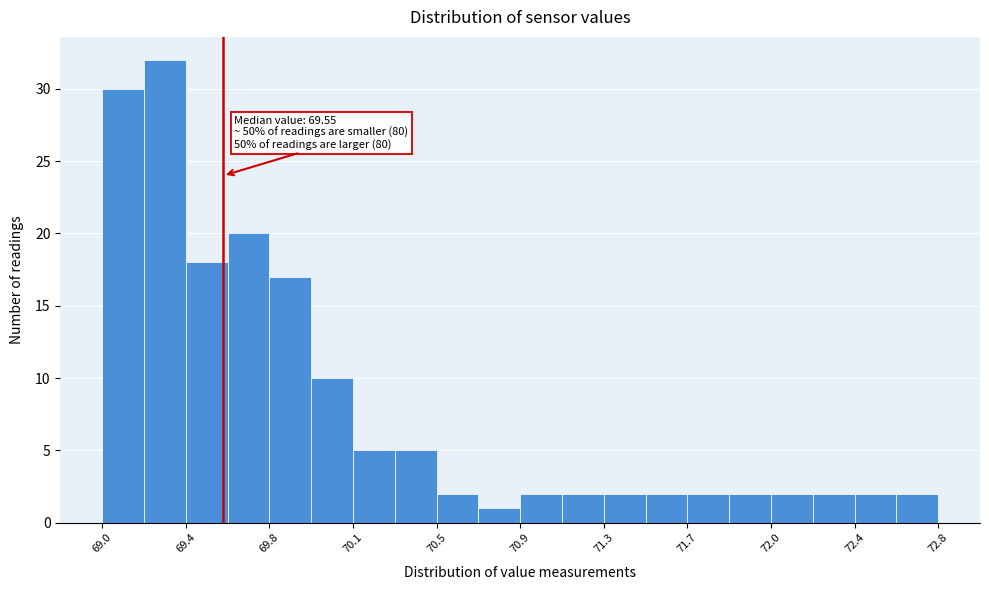

Read against the x-axis, roughly where is the centre of the tallest bar?

69.30